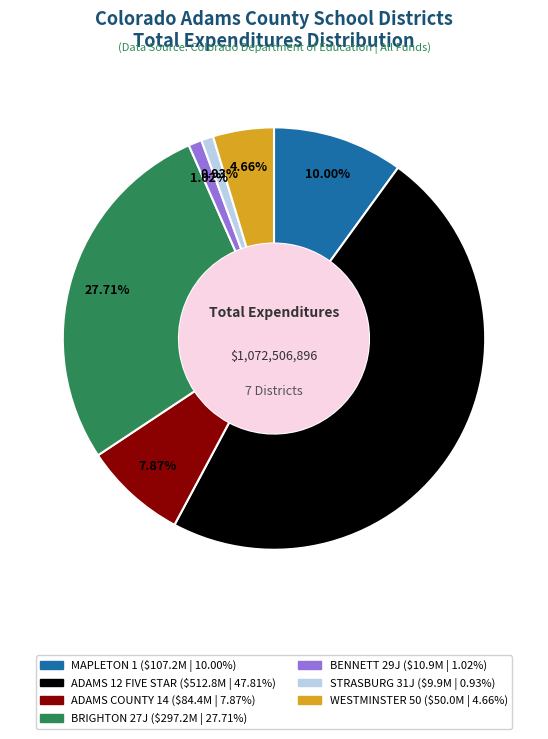

To the nearest percent, what portion does ADAMS COUNTY 14 represent?

8%